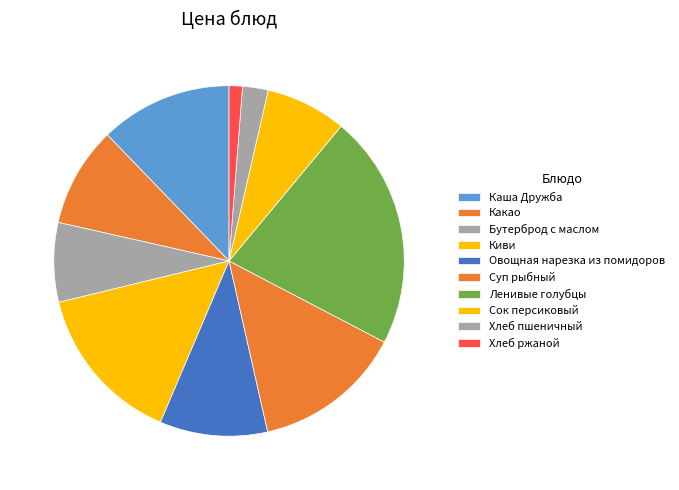

Which has a higher value, Хлеб ржаной or Ленивые голубцы?

Ленивые голубцы